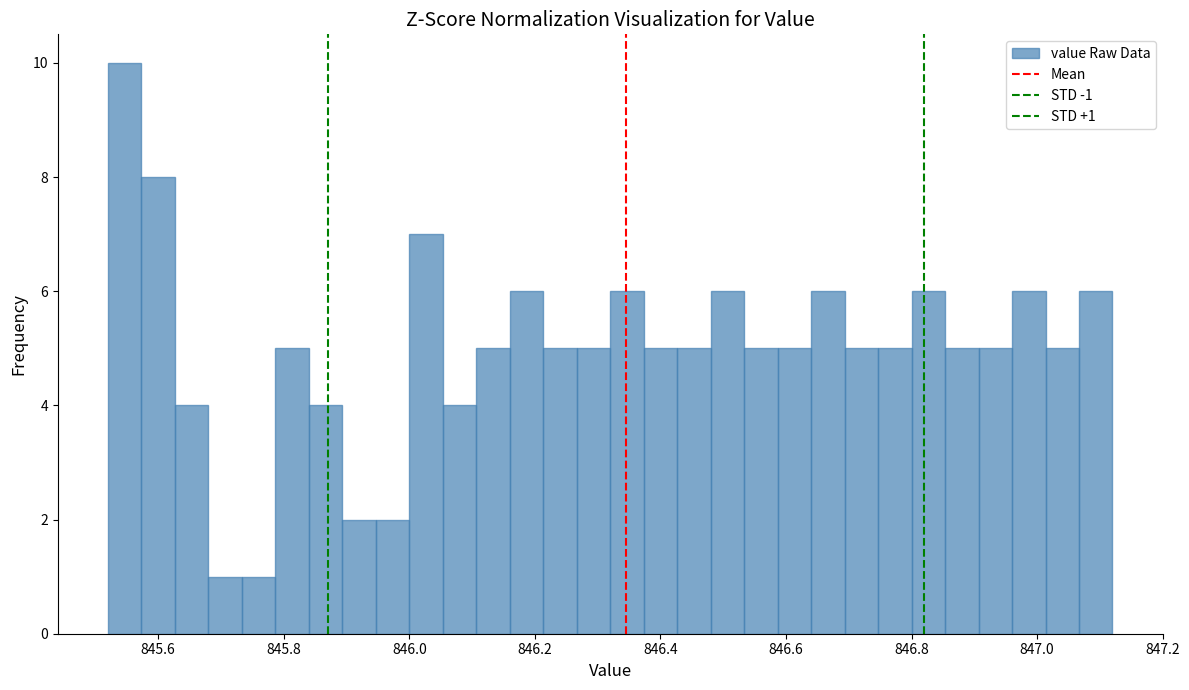

Around what value on the x-axis is the tallest bar? Give the approximate position of its centre, as read against the axis.

845.54